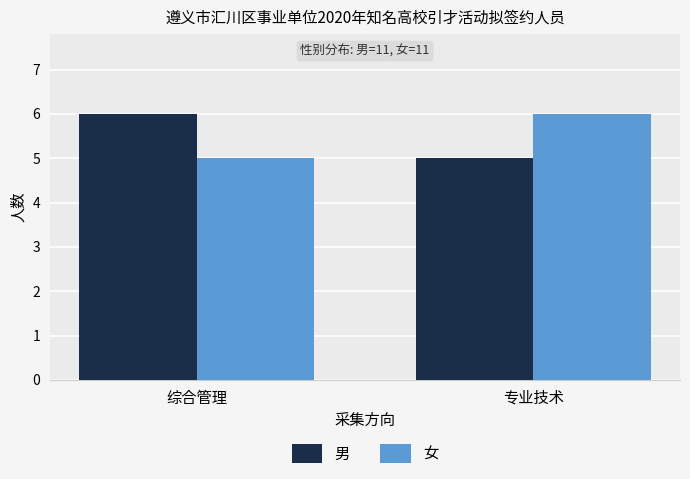

At how many categories does at least one series exceed 5?

2